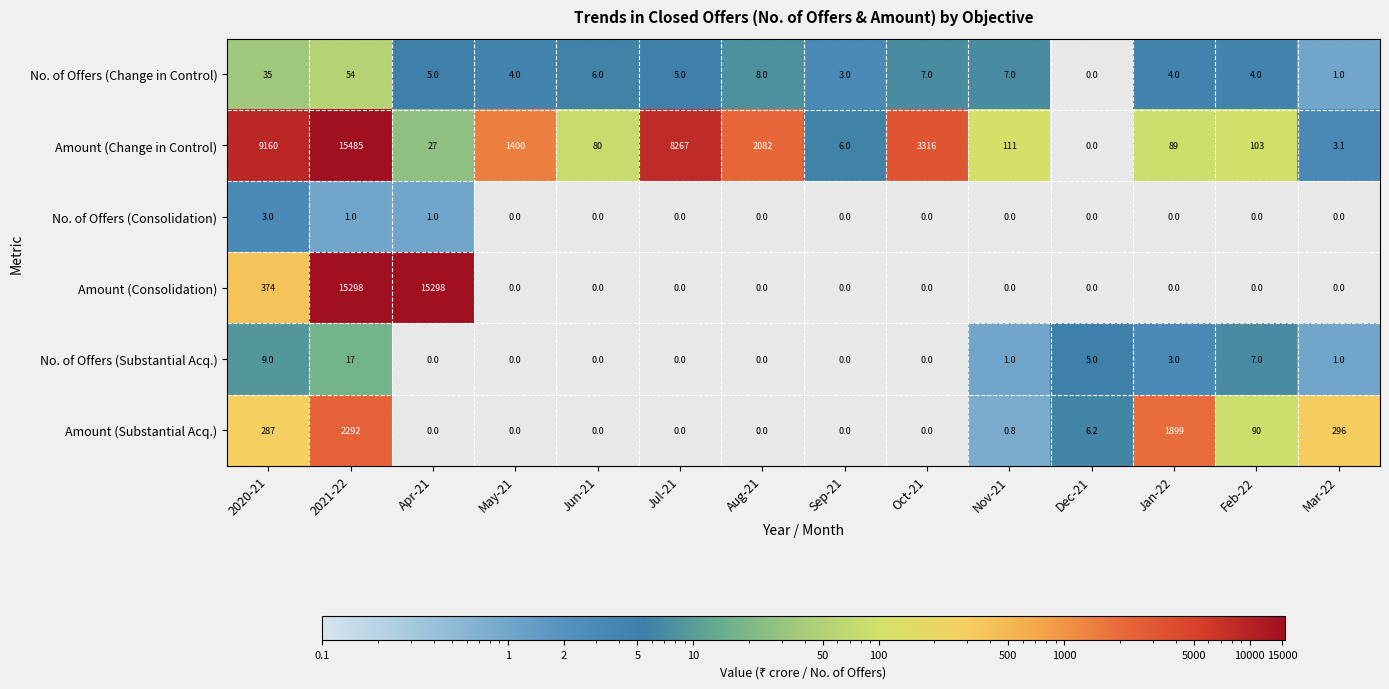

Which series has the widest spread of values?

Amount (Change in Control)